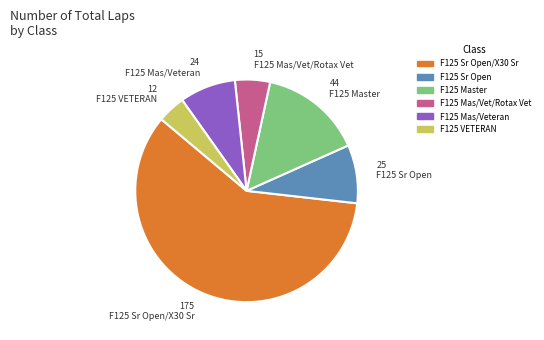

True or false: F125 Mas/Vet/Rotax Vet accounts for 5% of the total.

True